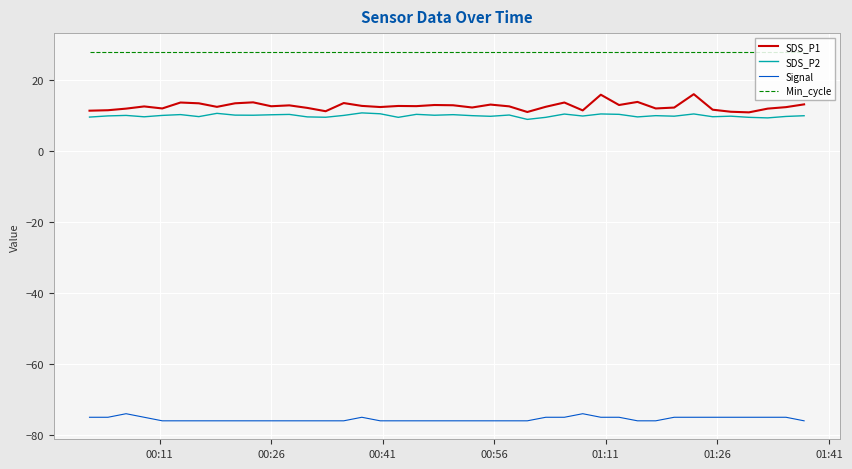

What is the lowest value of the Signal series?

-76.0